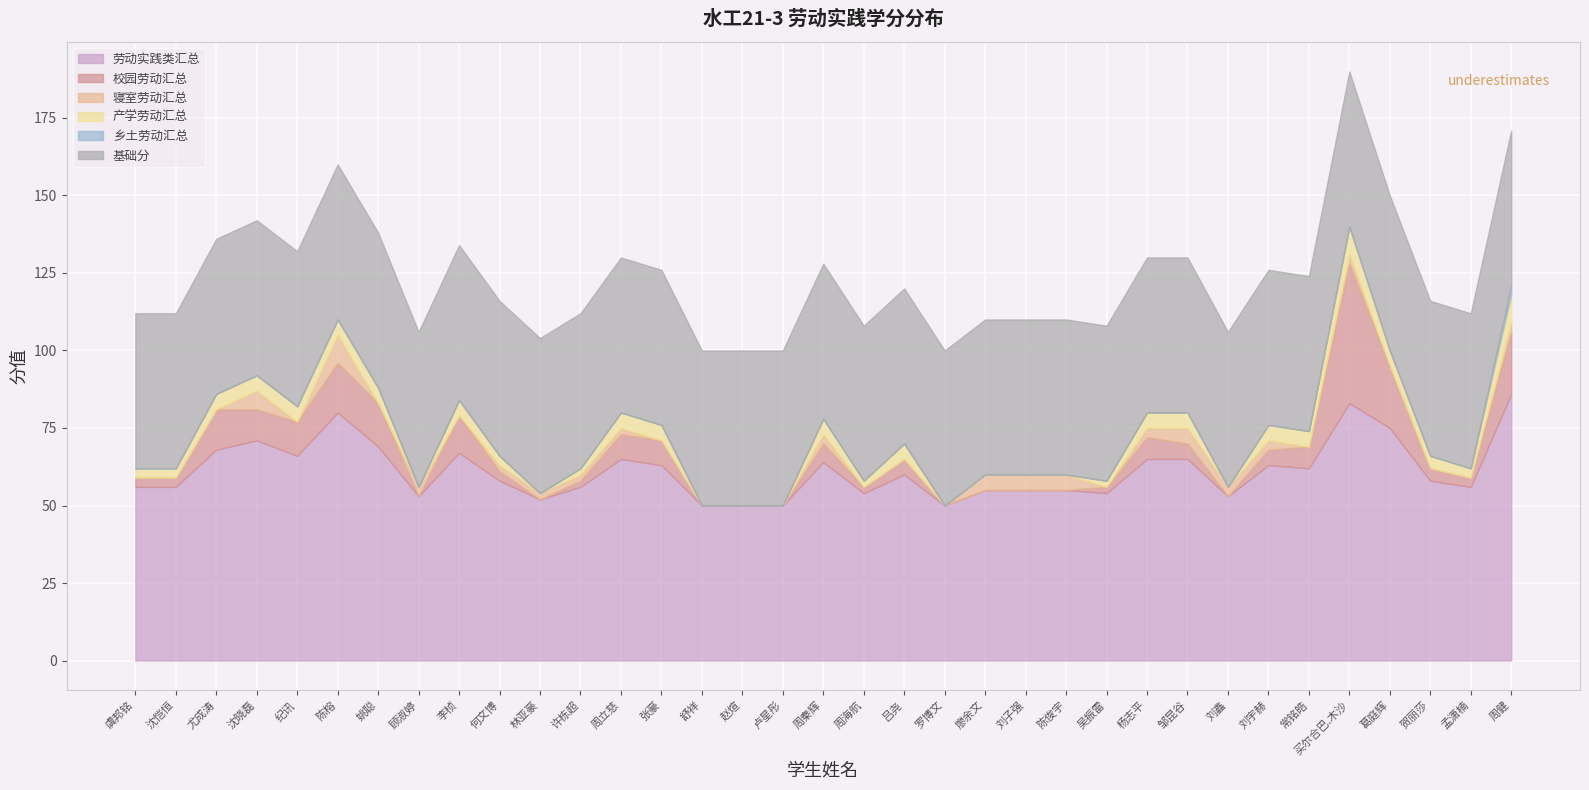

After their last crossing, which series has the higher values: 寝室劳动汇总 or 产学劳动汇总?

产学劳动汇总